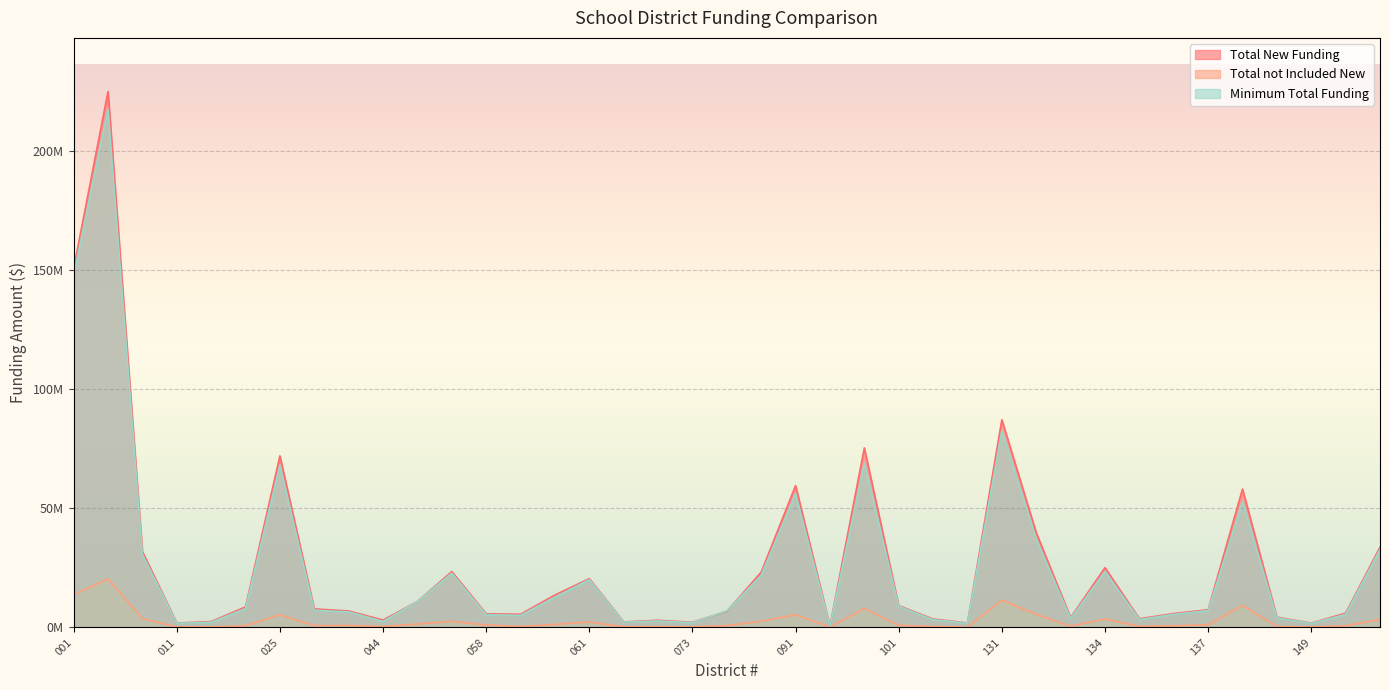

Reading left to right, list all the values displayed in this chart.

Total New Funding: 001=150722296.5	002=225061853.3	003=31884732.0	011=1845232.3	013=2478241.4	021=8634821.7	025=72059664.1	033=7805569.1	041=6929967.3	044=3115631.8	052=10897079.8	055=23484666.9	058=5753434.4	059=5542847.8	060=13643434.9	061=20508287.1	071=2328340.5	072=3028576.7	073=2206152.2	083=6771460.6	084=23253177.4	091=59563258.5	092=577548.5	093=75411022.2	101=9158650.4	111=3574550.8	121=1891933.3	131=87239599.2	132=39831901.9	133=4135772.7	134=25111283.1	135=3666403.7	136=5863375.3	137=7435480.9	139=58137766.7	148=4321075.7	149=1835918.4	150=6016831.4	151=33752402.7
Total not Included New: 001=13847030.3	002=20341607.7	003=3762507.6	011=207630.5	013=195189.0	021=727507.0	025=5367121.7	033=778652.3	041=880320.3	044=384832.7	052=1455553.0	055=2586803.5	058=1047868.4	059=437878.8	060=1305405.3	061=2327559.3	071=269084.6	072=319595.3	073=228476.7	083=801337.5	084=2659779.8	091=5361764.1	092=170433.6	093=8044298.9	101=917086.1	111=370730.2	121=171015.1	131=11493715.8	132=5516936.0	133=524527.7	134=3582860.5	135=446053.8	136=707169.9	137=1132422.9	139=9324980.6	148=418382.1	149=188495.9	150=712227.2	151=3409449.2
Minimum Total Funding: 001=147768418.4	002=217600813.8	003=30668192.3	011=1746865.6	013=2179155.7	021=7953854.9	025=68077156.4	033=7240519.5	041=6541010.2	044=2547627.9	052=10854019.8	055=22813037.3	058=5387885.6	059=5073660.2	060=12769561.4	061=20102995.1	071=2254619.4	072=2744968.5	073=2049637.7	083=6964509.5	084=21904776.2	091=56175675.5	092=597835.8	093=69006275.6	101=8875513.8	111=3287450.2	121=1780778.9	131=82545207.6	132=37066223.8	133=3743089.0	134=23569558.0	135=3342053.4	136=5513508.3	137=7071843.6	139=52849065.2	148=4052844.3	149=1736442.6	150=5479705.8	151=32793677.4